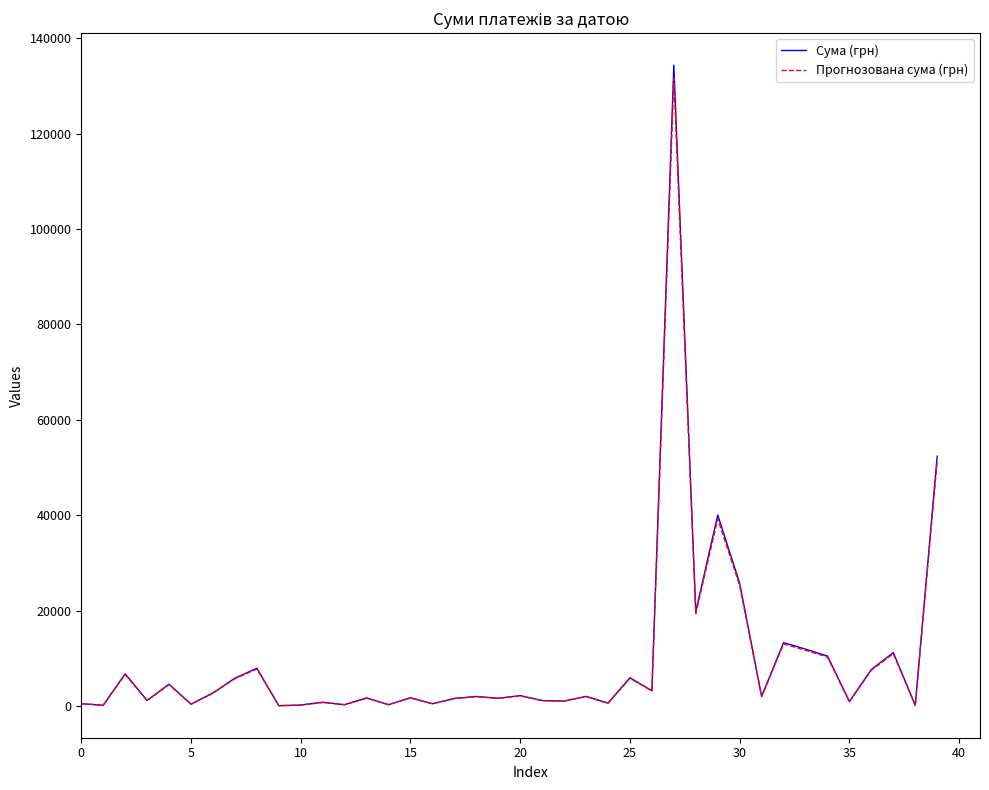

Which series has the largest range (max minus min)?

Сума (грн)